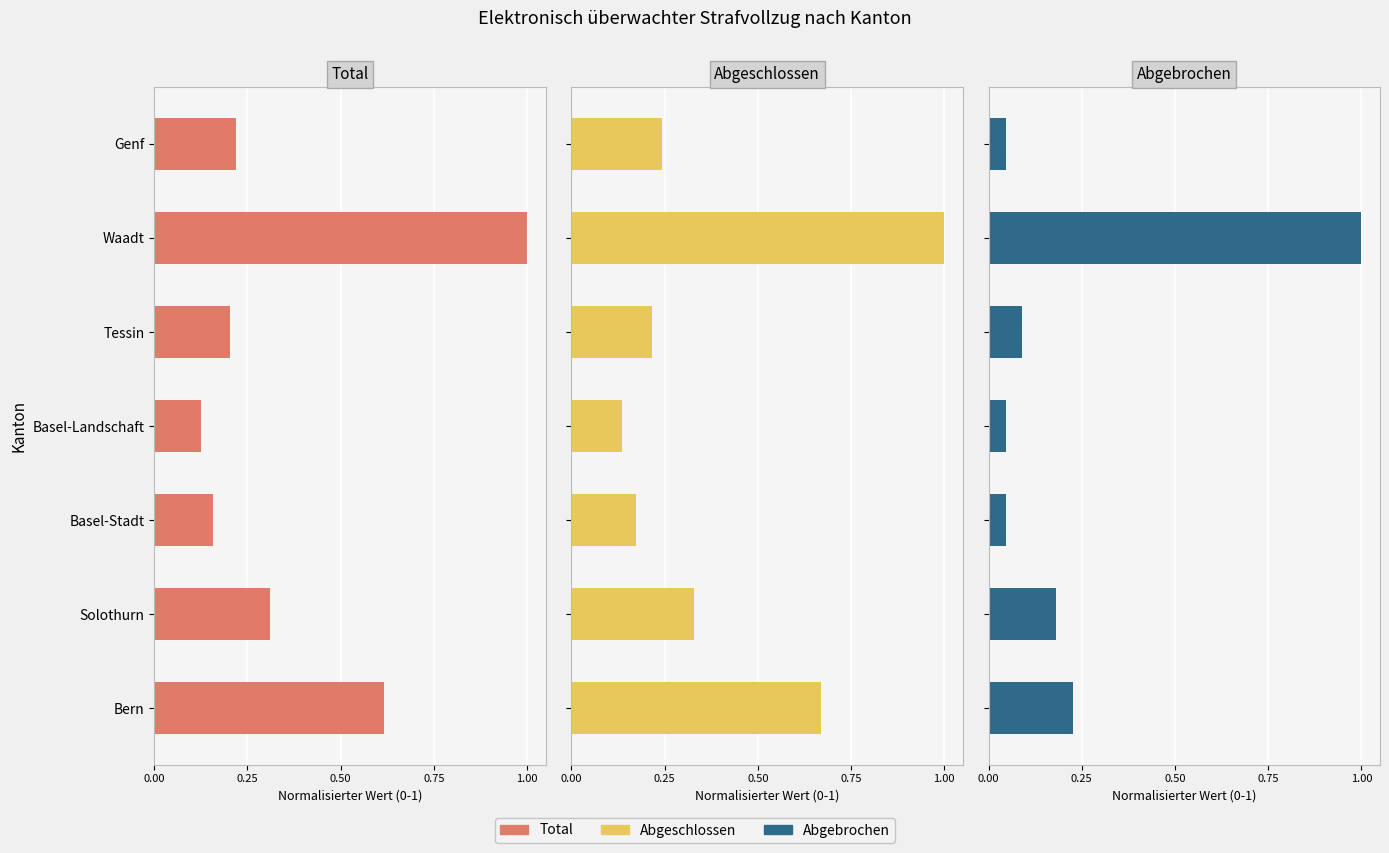

What is the sum of the Abgeschlossen values at Waadt and Tessin?

1.2